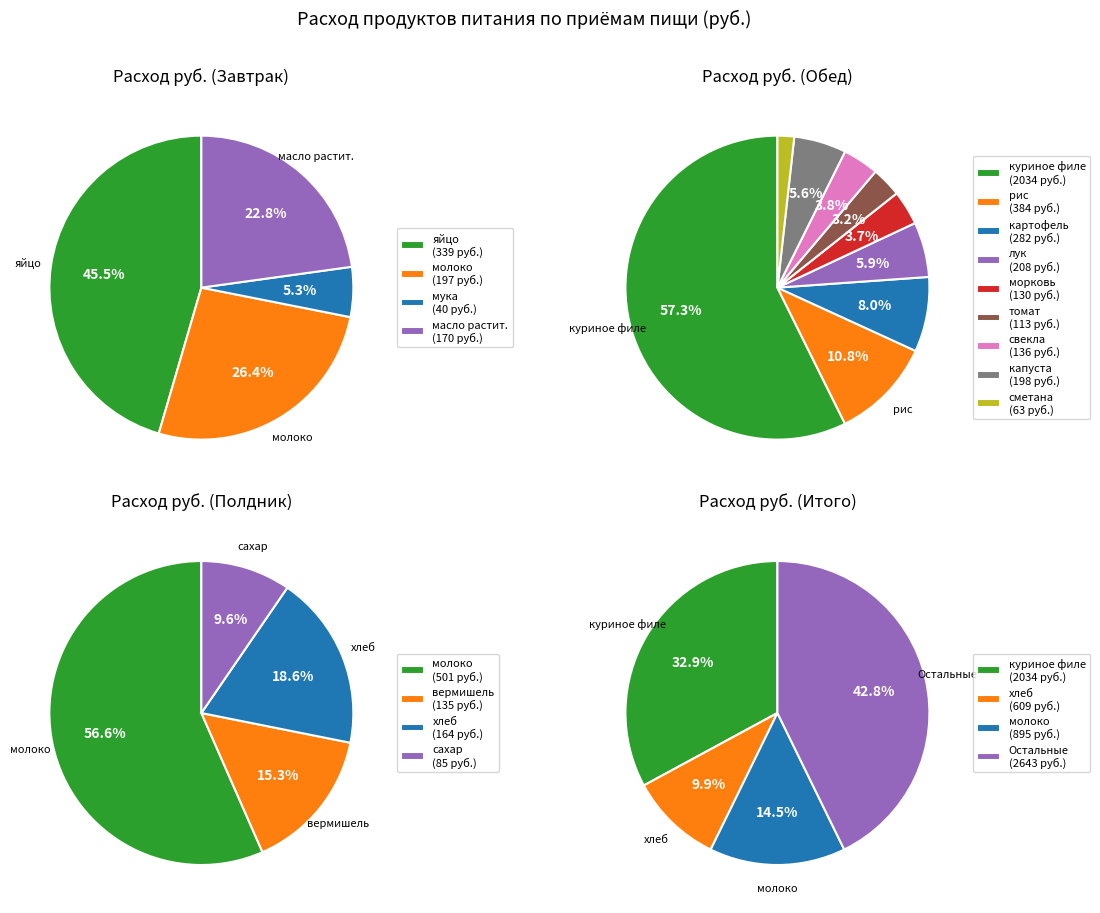

To the nearest percent, what is the combined percentage of куриное филе and сухофрукты?

35%